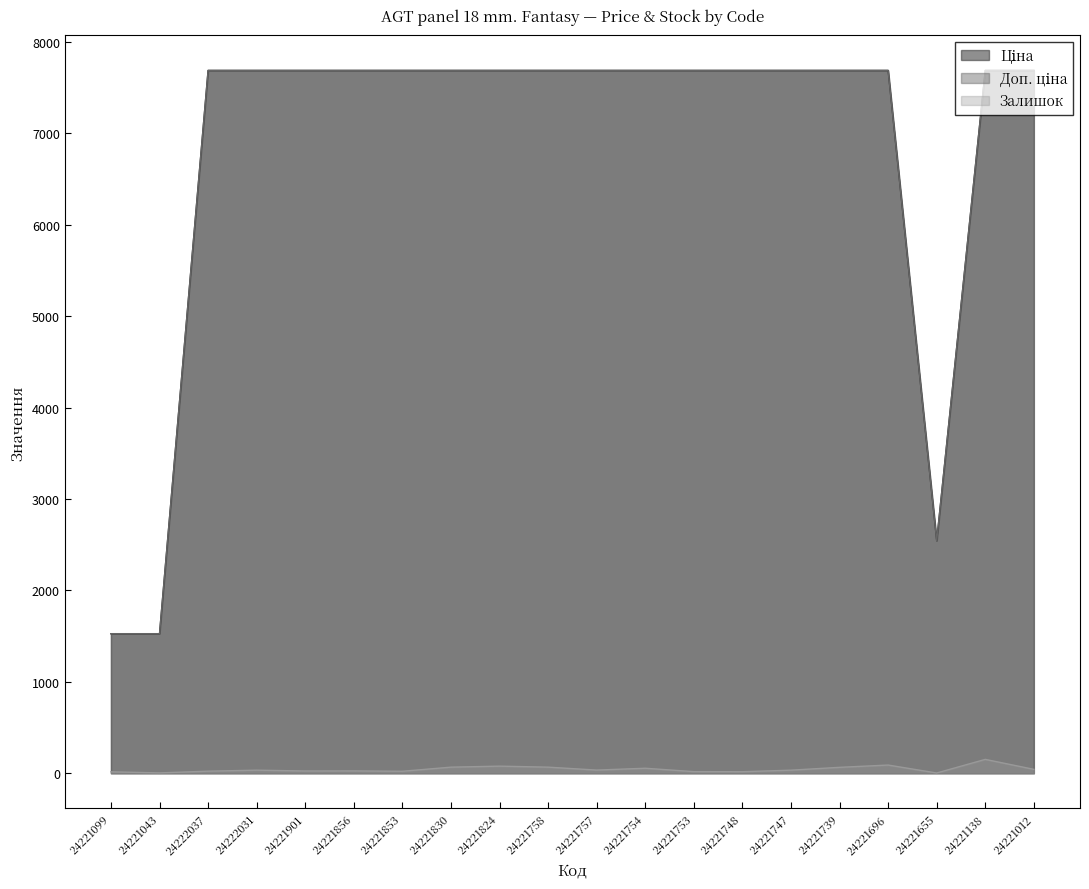

What is the smallest value displayed?

3.0